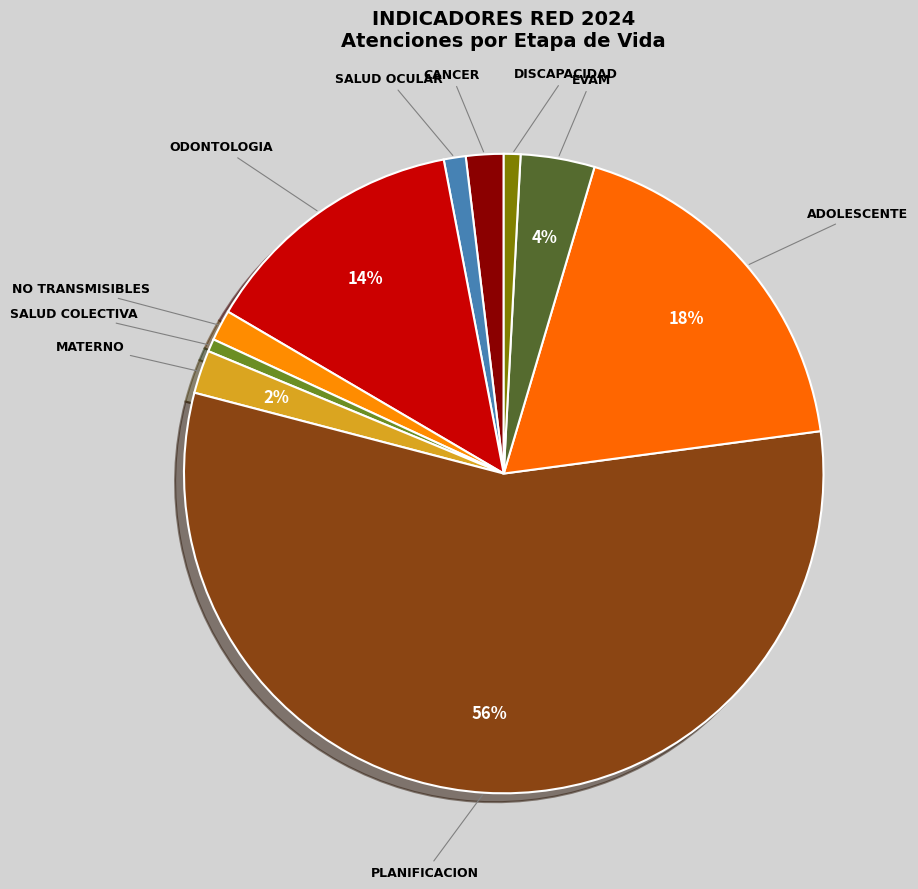

Count the number of slices in the pie.

10